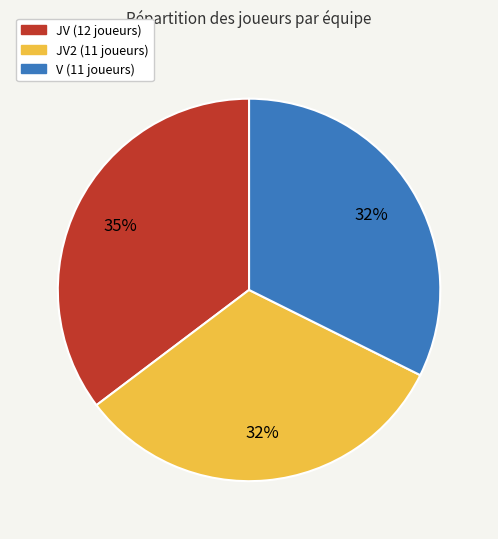

How many segments does this pie chart have?

3